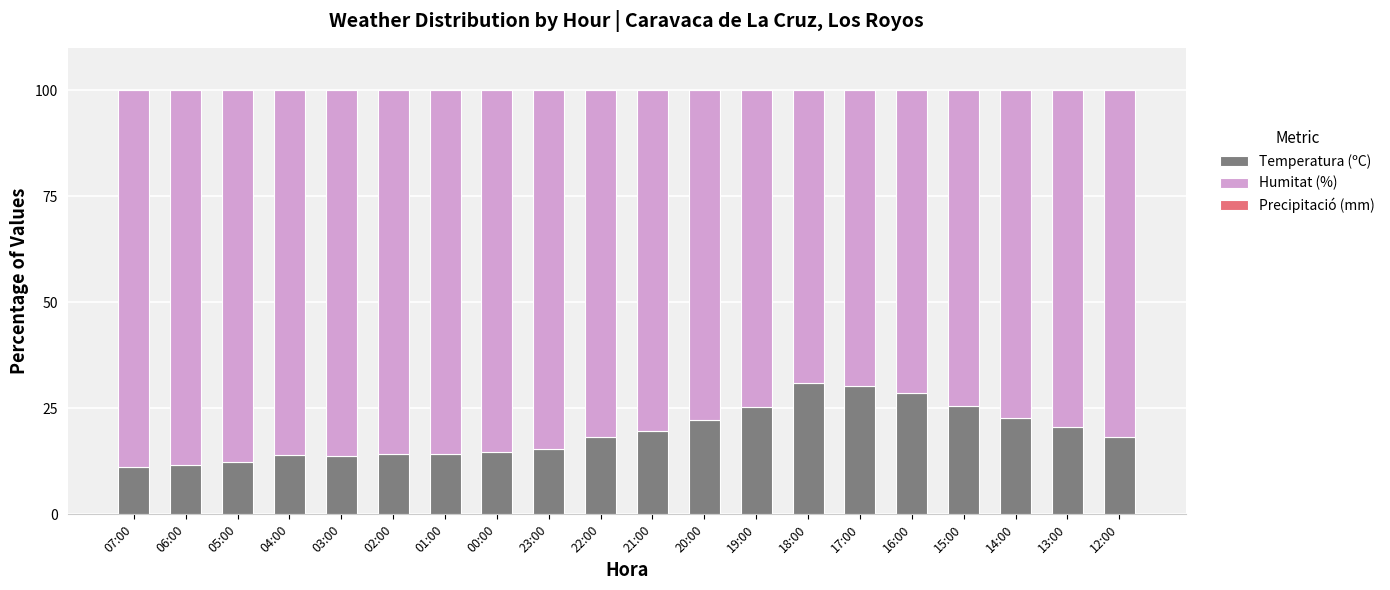

How many distinct data groups are displayed?

2